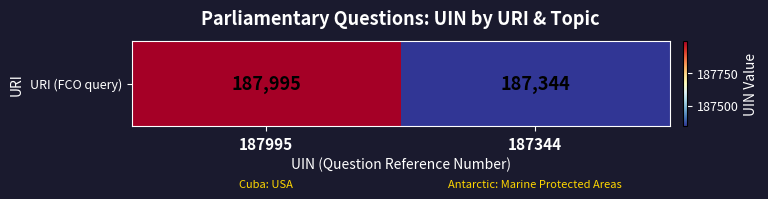

What is the minimum value shown in the chart?

187344